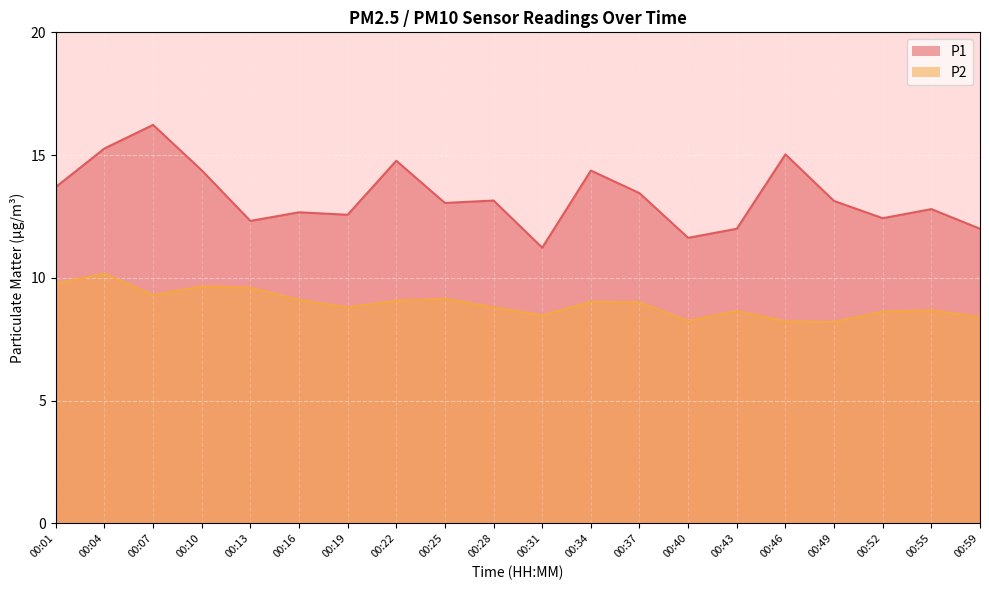

How many categories are shown in the chart?

20